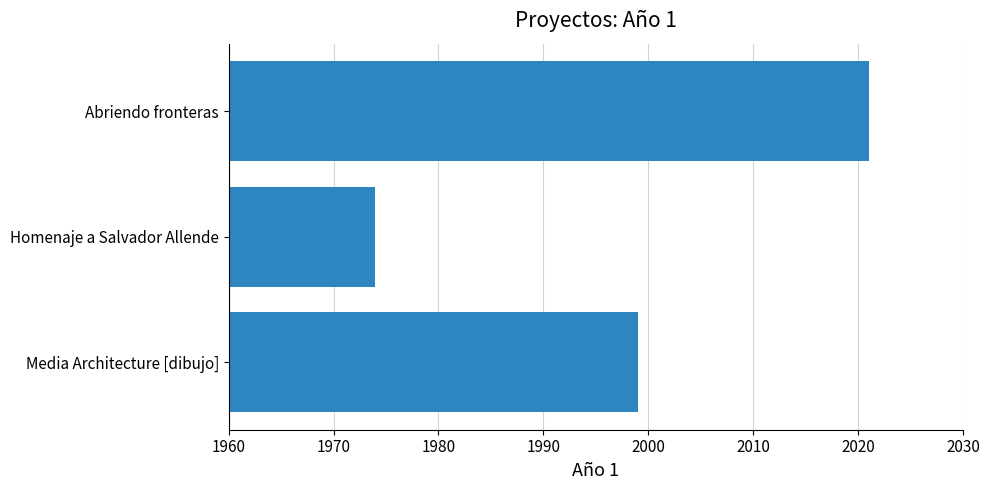

How many distinct data groups are displayed?

1